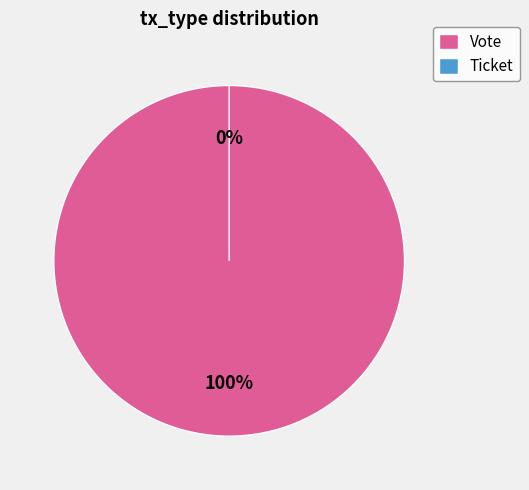

Which category has the biggest portion of the pie?

Vote